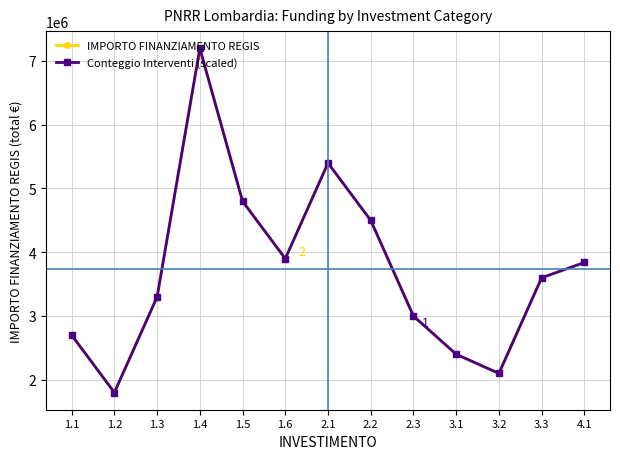

Is this an area chart (filled region under the line)?

No